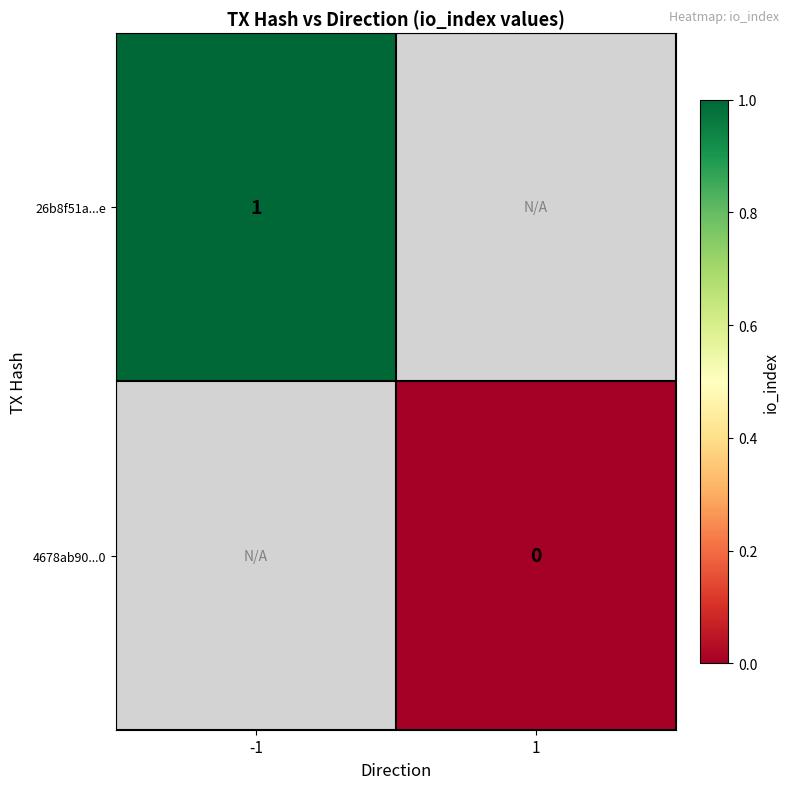

Count the number of data series in this chart.

2